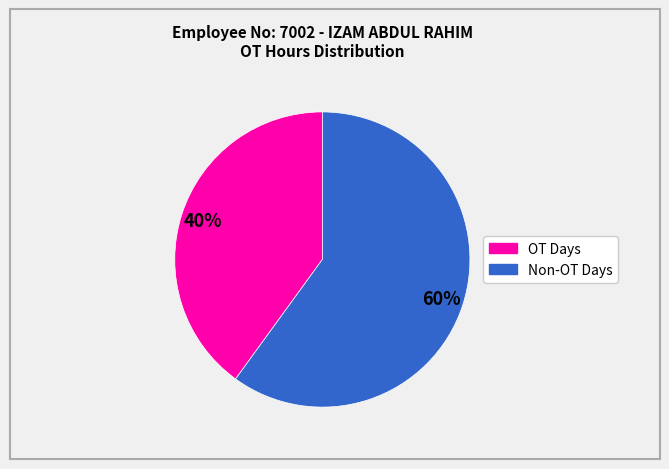

To the nearest percent, what is the average slice percentage?

50%